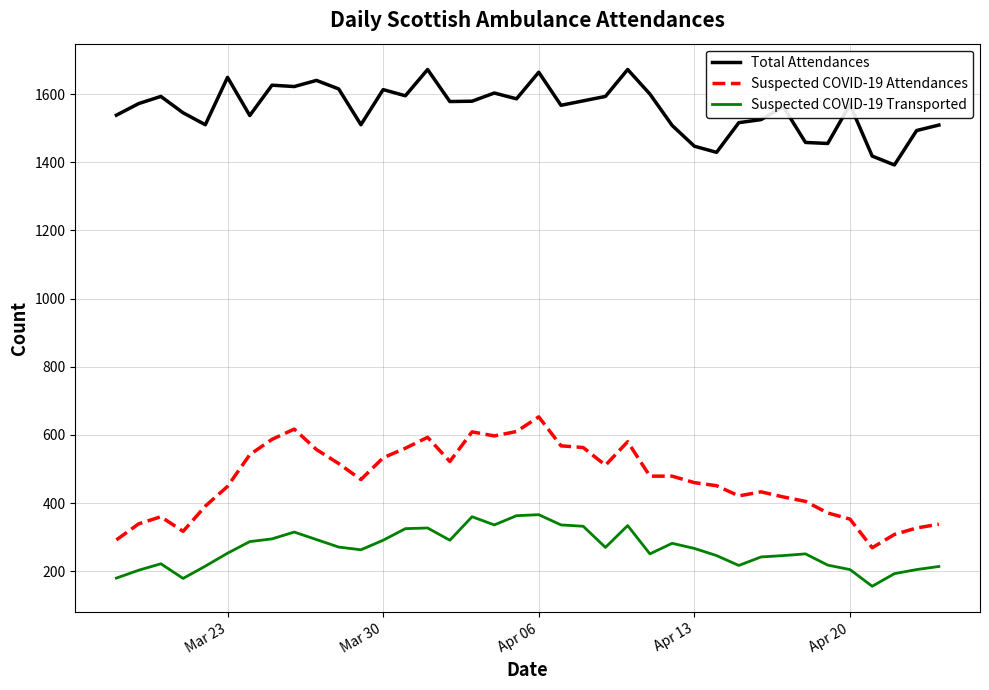

True or false: Total Attendances and Suspected COVID-19 Transported cross at least once.

False